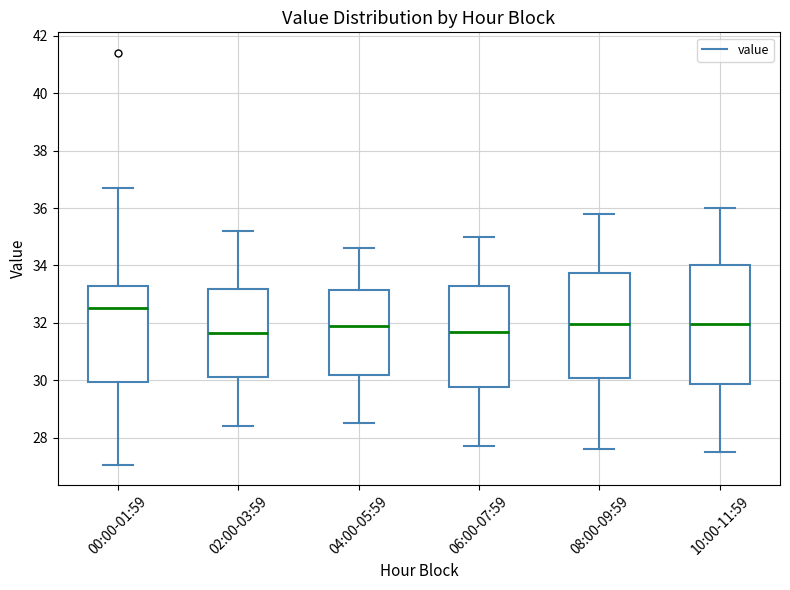

Reading left to right, transcribe this box plot: for each box, give where its median line is, the range the box spans, and where its two whiskers end, as read against the y-axis. The values are not printed on the chart, so give them approximately, as read against the axis.

00:00-01:59: median 32.6, box 30.0 to 33.2, whiskers 27.0 to 36.8
02:00-03:59: median 31.6, box 30.2 to 33.2, whiskers 28.4 to 35.2
04:00-05:59: median 32.0, box 30.2 to 33.2, whiskers 28.6 to 34.6
06:00-07:59: median 31.8, box 29.8 to 33.2, whiskers 27.8 to 35.0
08:00-09:59: median 32.0, box 30.0 to 33.8, whiskers 27.6 to 35.8
10:00-11:59: median 32.0, box 29.8 to 34.0, whiskers 27.6 to 36.0